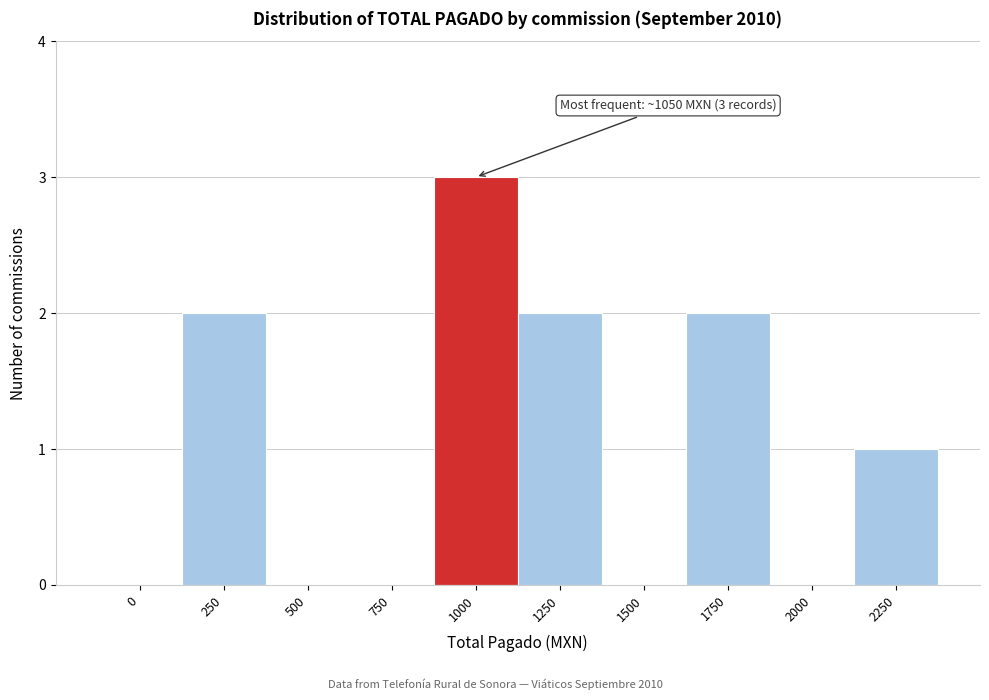

Reading right to left, what are all the values shown in this chart?

2250=1	2000=0	1750=2	1500=0	1250=2	1000=3	750=0	500=0	250=2	0=0